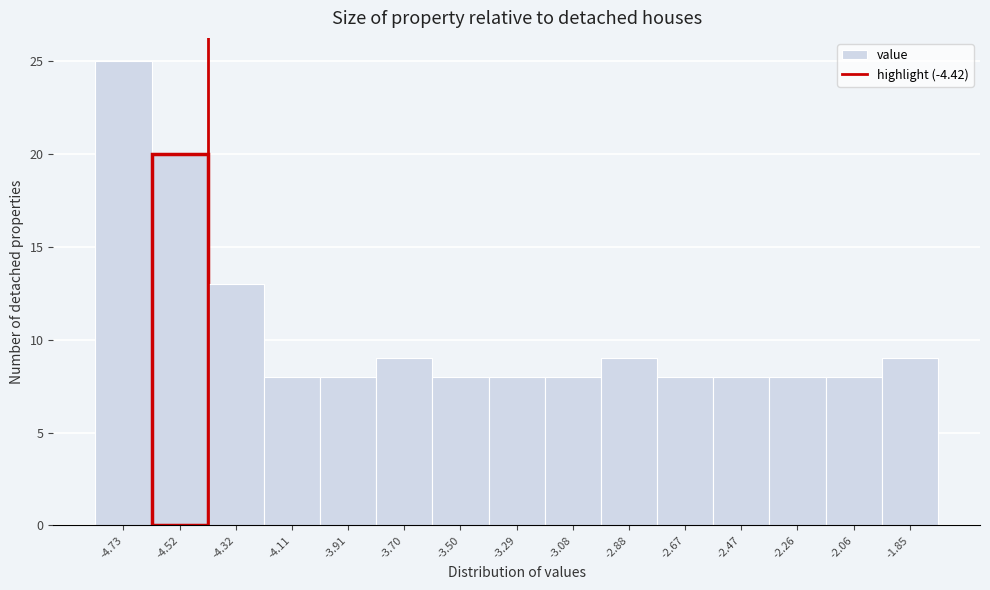

Reading left to right, transcribe this chart: for each bar, give the range it covers on the x-axis and its height. Neither the bar edges nor the heights are printed on the chart, so give them approximately, as read against the axes.

-4.85 to -4.60: 25
-4.60 to -4.40: 20
-4.40 to -4.20: 13
-4.20 to -4.00: 8
-4.00 to -3.80: 8
-3.80 to -3.60: 9
-3.60 to -3.40: 8
-3.40 to -3.20: 8
-3.20 to -3.00: 8
-3.00 to -2.80: 9
-2.80 to -2.55: 8
-2.55 to -2.35: 8
-2.35 to -2.15: 8
-2.15 to -1.95: 8
-1.95 to -1.75: 9